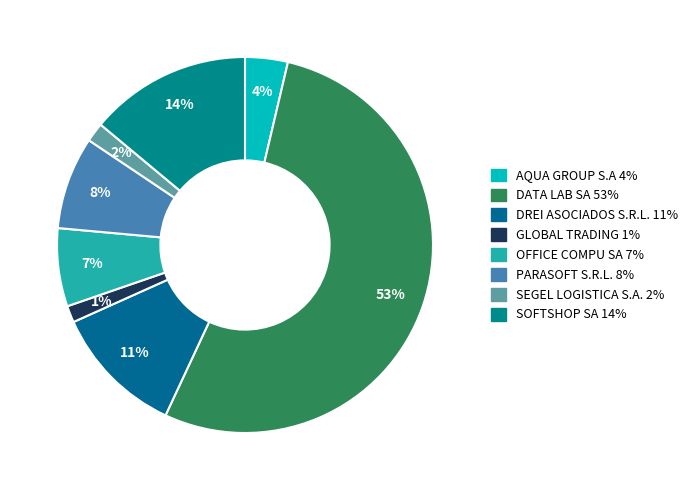

What is the largest slice in the pie chart?

DATA LAB SA